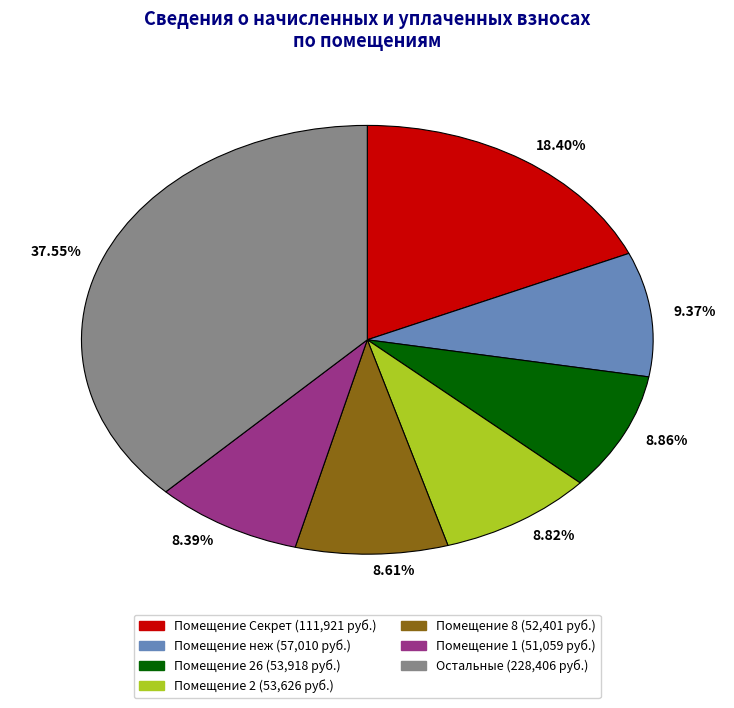

Is there any slice that represents more than half of the pie?

No